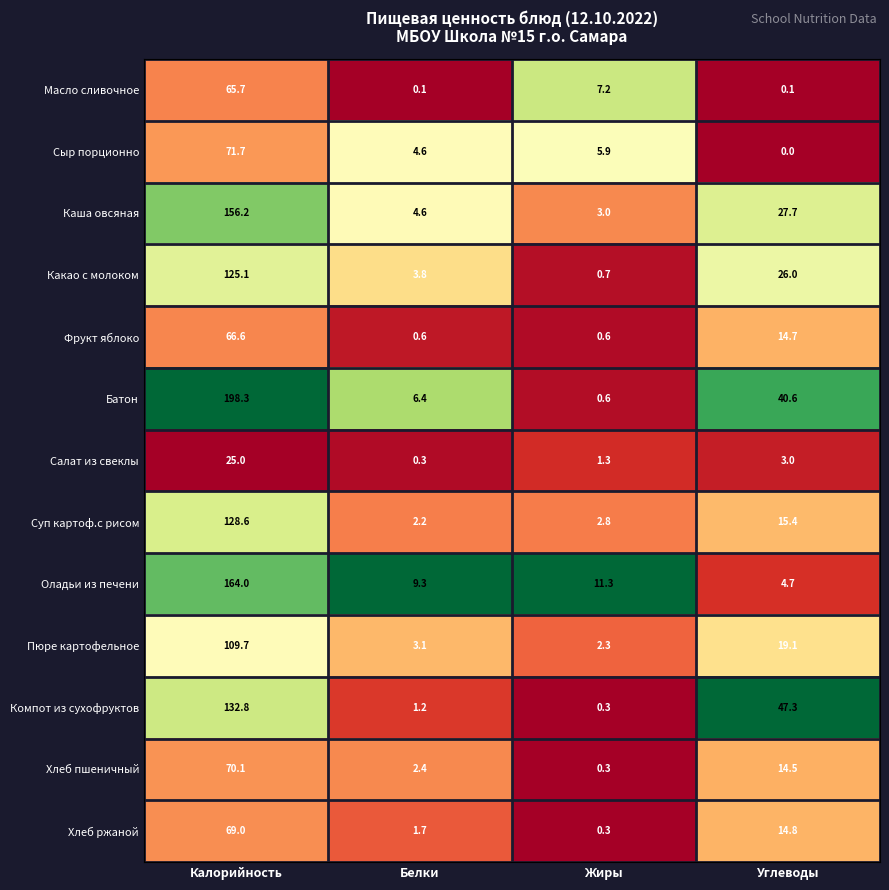

At which label does Хлеб пшеничный first exceed 14?

Калорийность